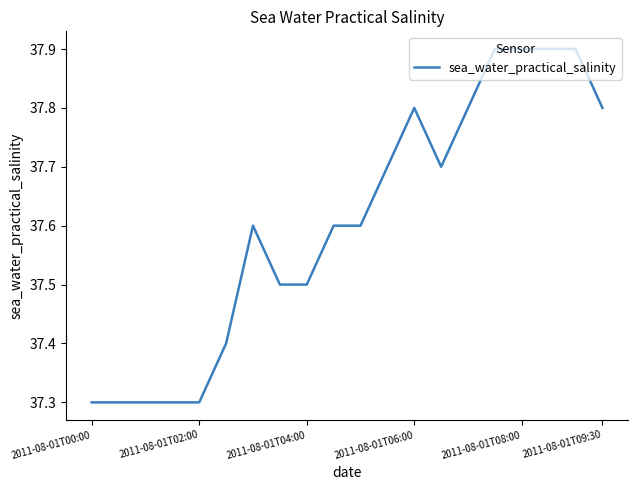

True or false: the data has more than 1 interior local peaks.

True